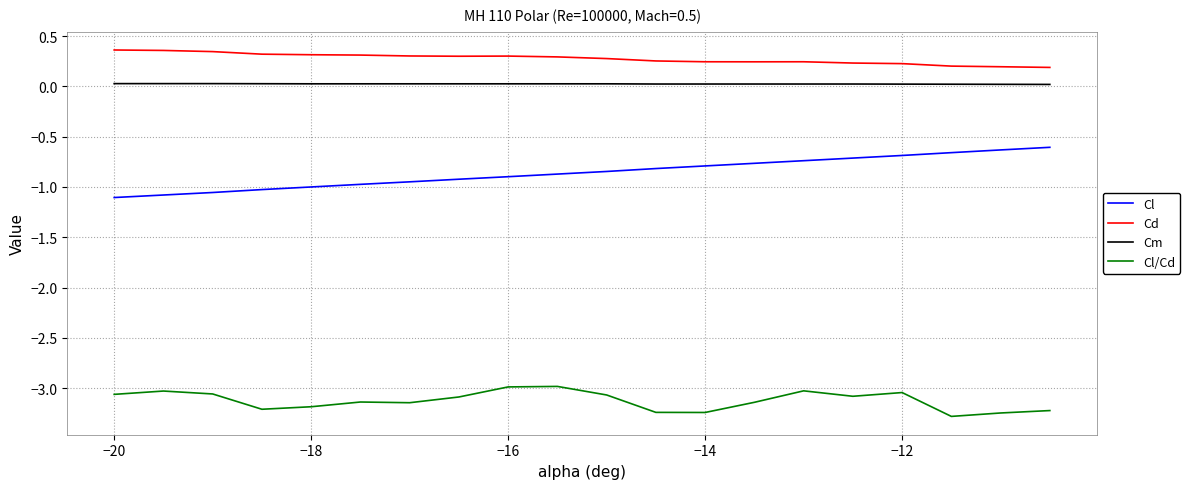

What is the smallest value displayed?

-3.3